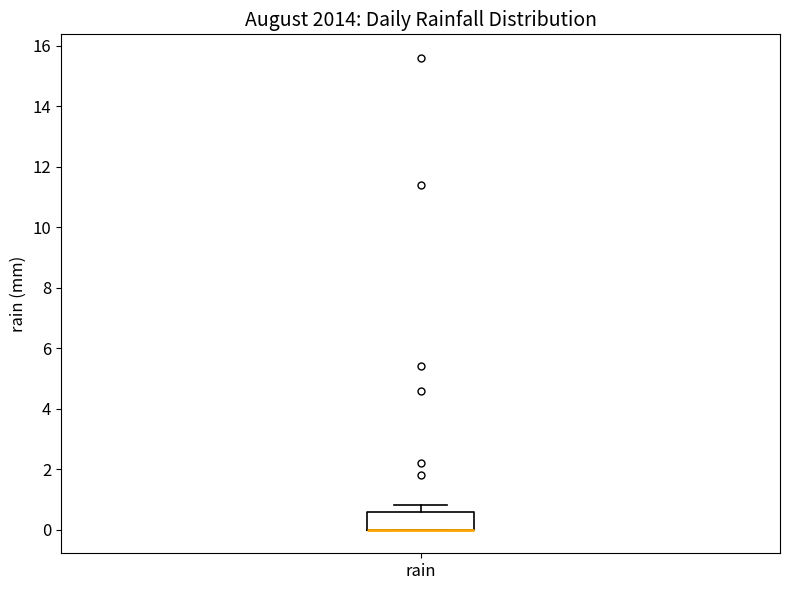

Transcribe this box plot: give where the median line is, the range the box spans, and where the two whiskers end, as read against the y-axis. The values are not printed on the chart, so give them approximately, as read against the axis.

median 0.0 (drawn on the box's lower edge), box 0.0 to 0.6, whiskers 0.0 to 0.8